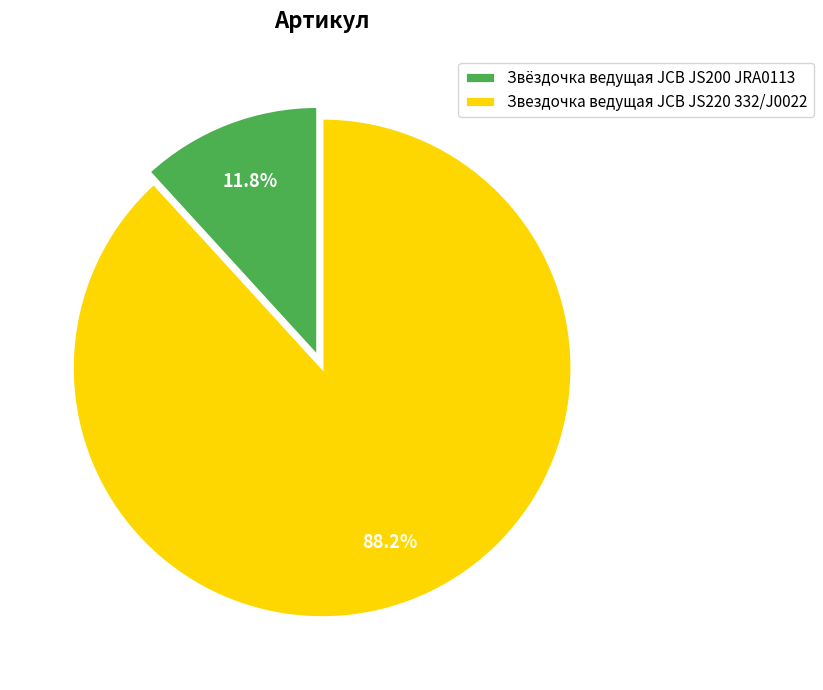

How many segments does this pie chart have?

2